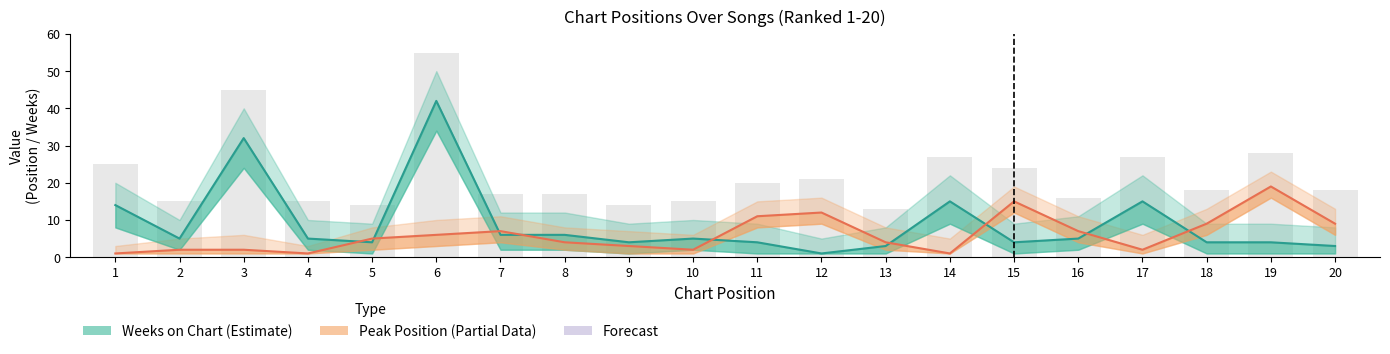

How many distinct data groups are displayed?

2